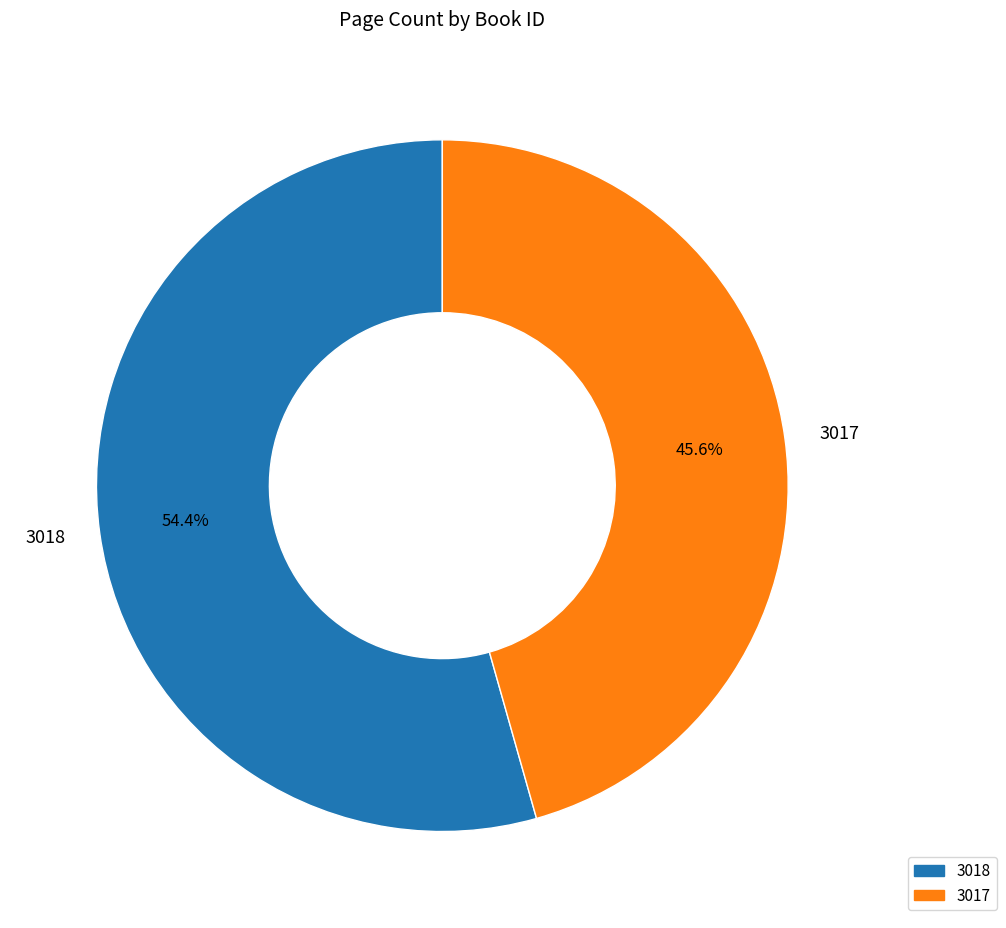

How many segments does this pie chart have?

2